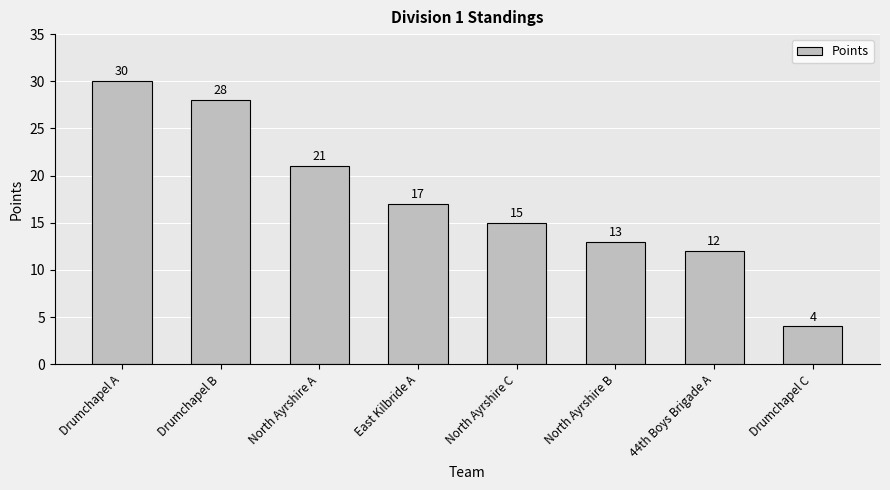

Which category has the highest value across all series?

Drumchapel A